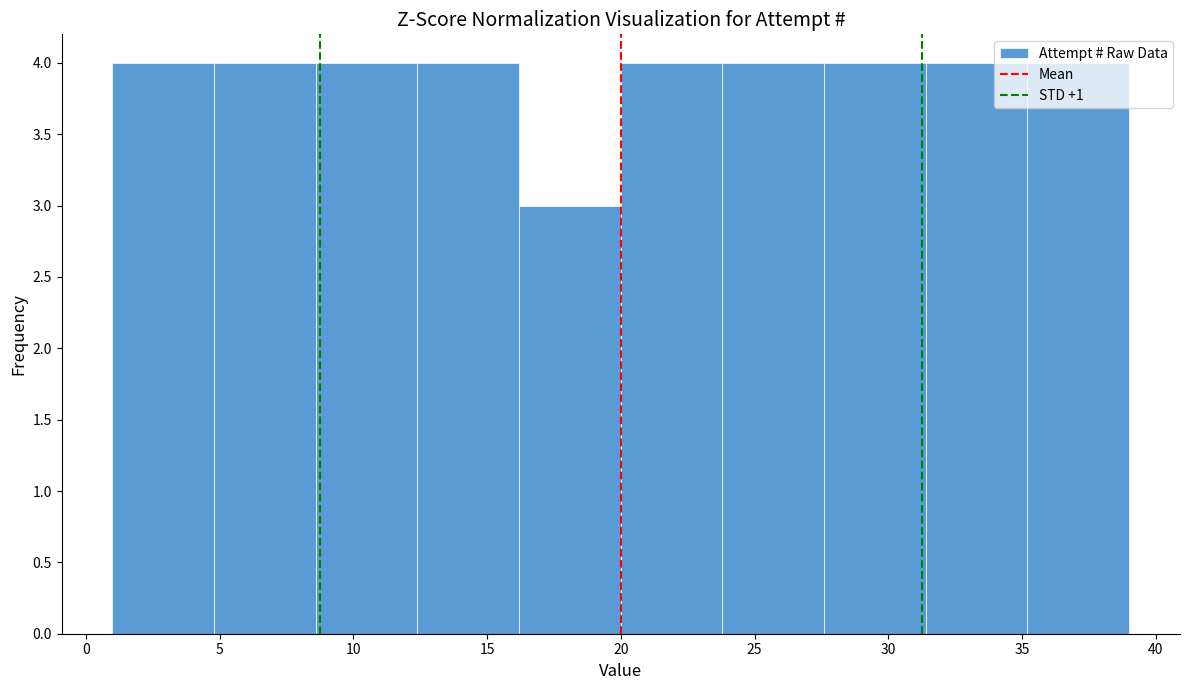

How tall is the bar that spans 35.2 to 39.0 on the x-axis? Neither the bar edges nor the heights are printed on the chart, so give them approximately, as read against the axes.

4